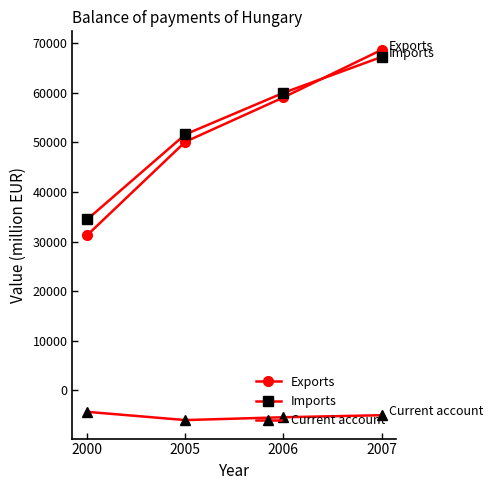

How many lines are shown in the chart?

3